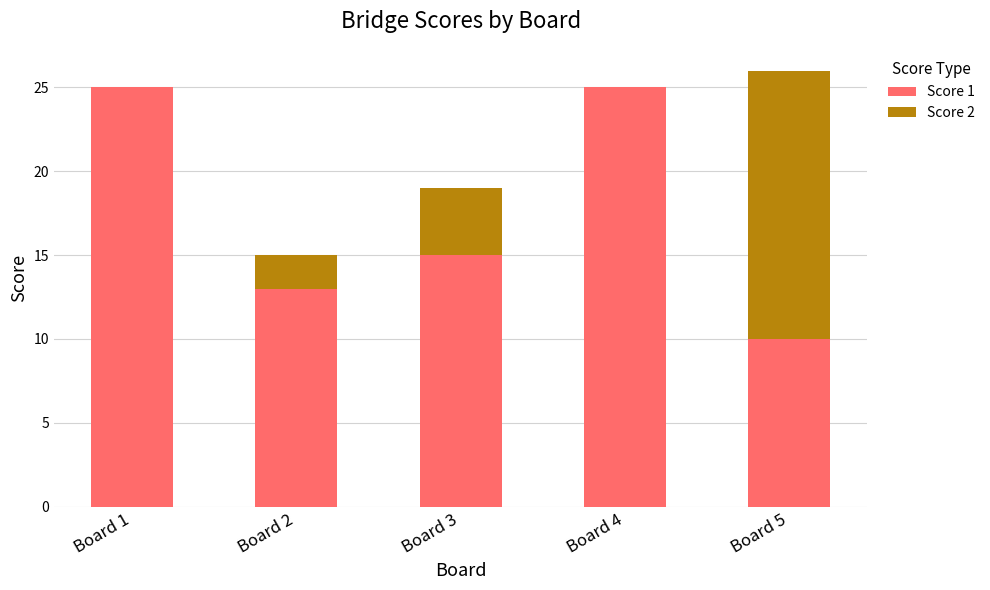

True or false: Score 1 has a value of 15 at Board 3.

True